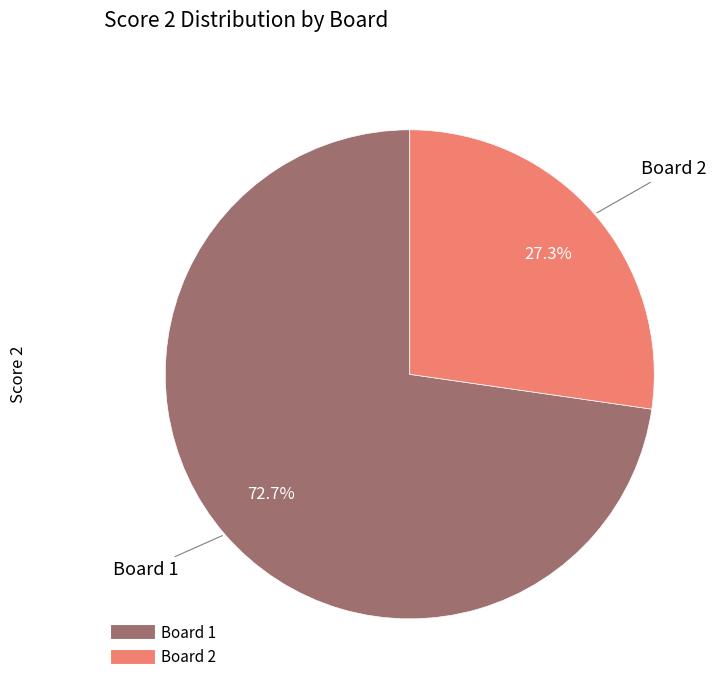

Is it true that Board 2 is 27% of the pie?

True